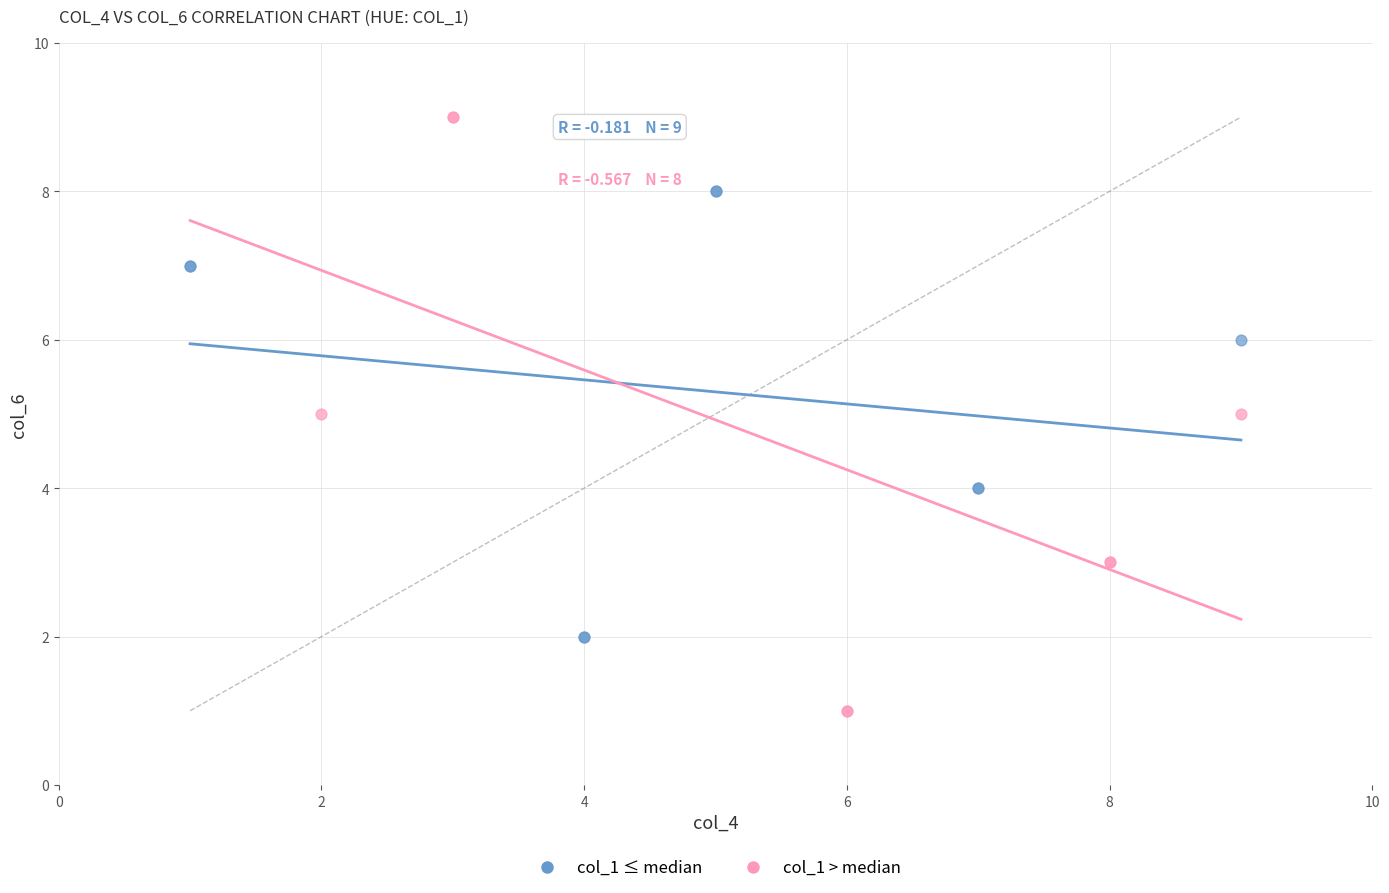

Which series has the widest spread of Y values?

col_1 > median